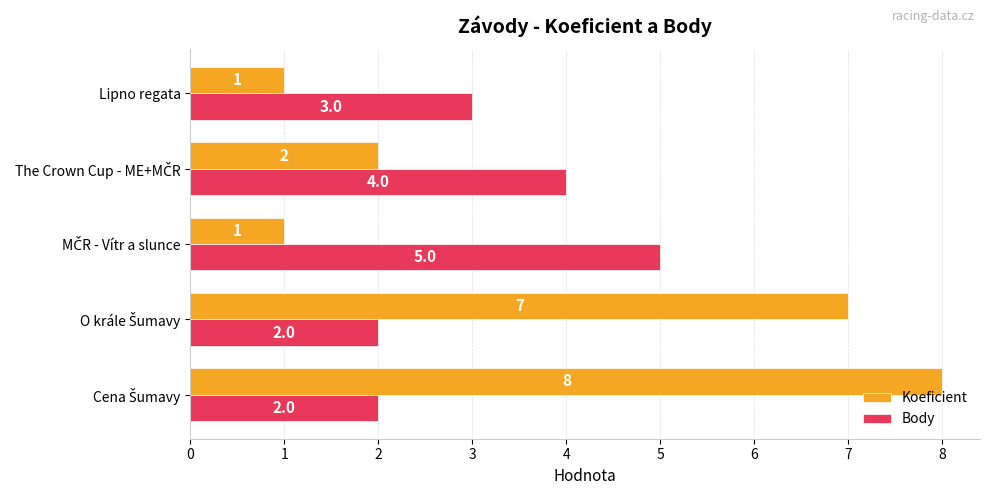

Rank the series by their maximum value, from lowest to highest.

Body, Koeficient